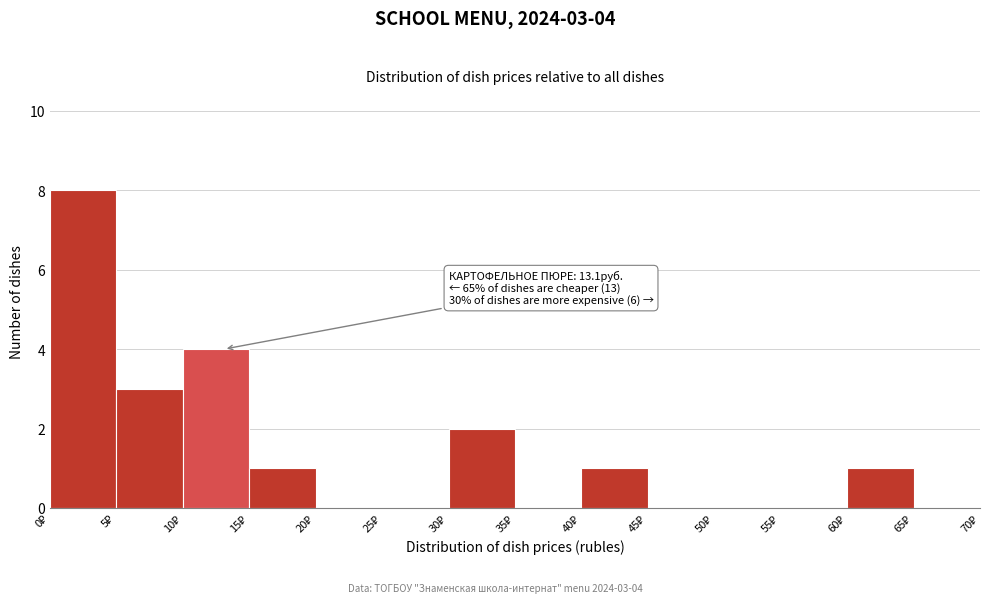

Over which range of the x-axis is the bar tallest?

0 to 5